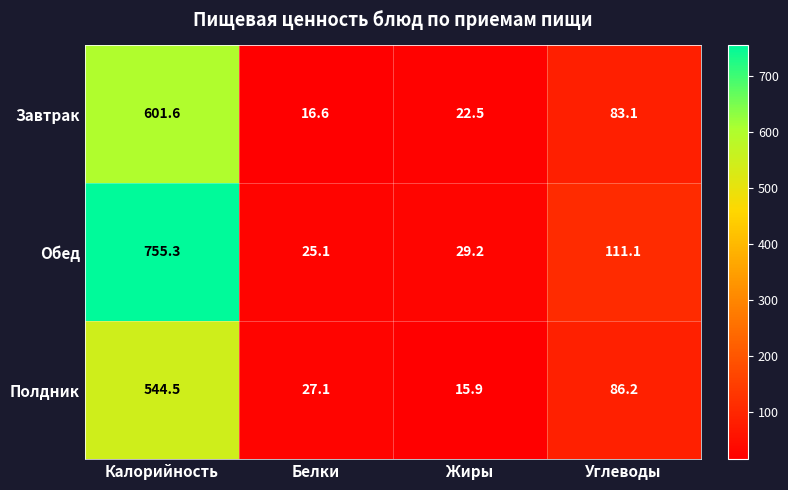

True or false: Завтрак has a value of 83.1 at Углеводы.

True